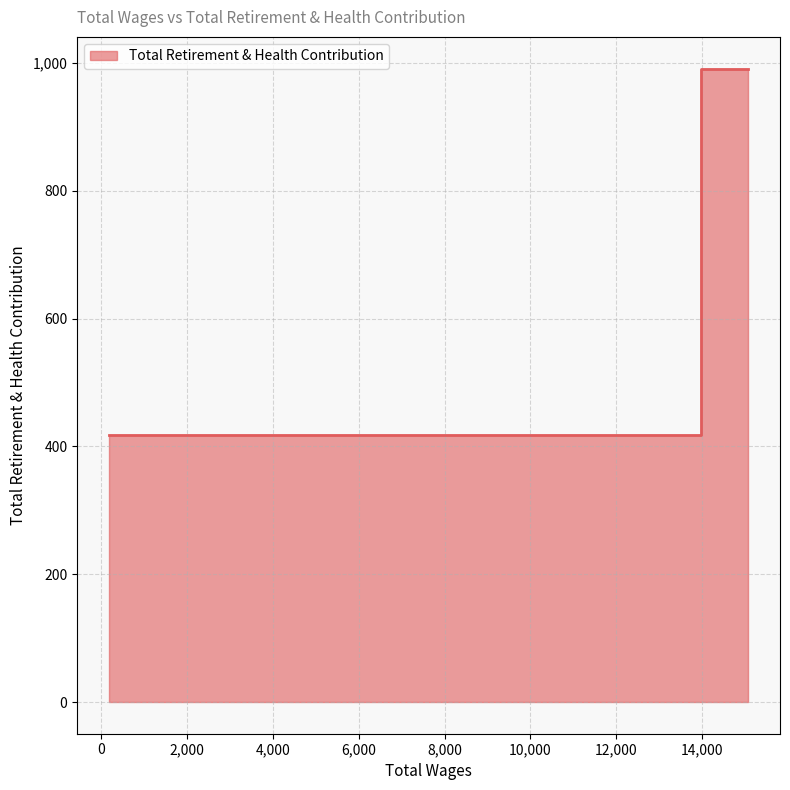

Rank the categories by value from highest to lowest.

15072.0, 15072.0, 13980.0, 13980.0, 13980.0, 181.0